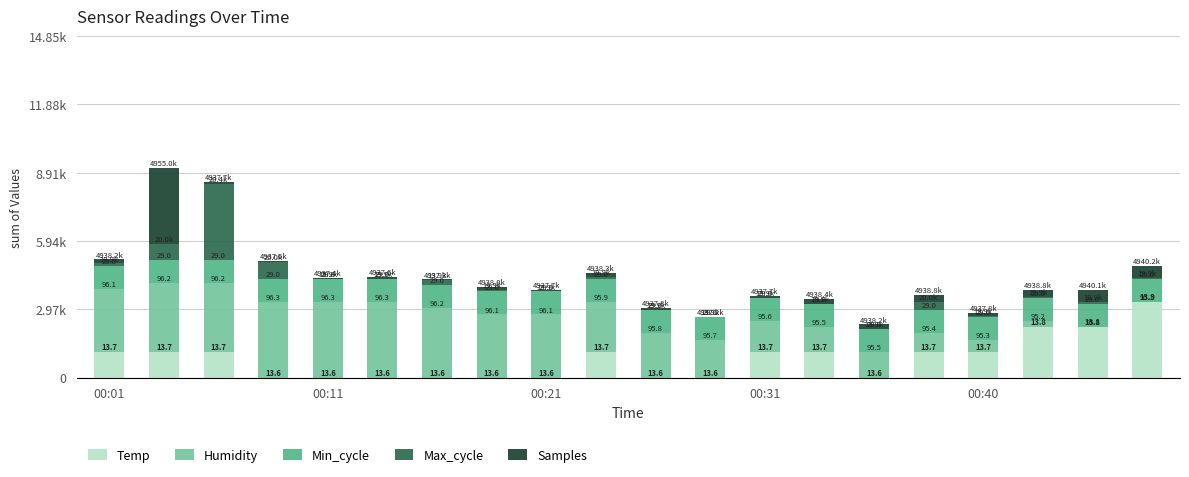

What are all the series names shown in the legend?

Temp, Humidity, Min_cycle, Max_cycle, Samples